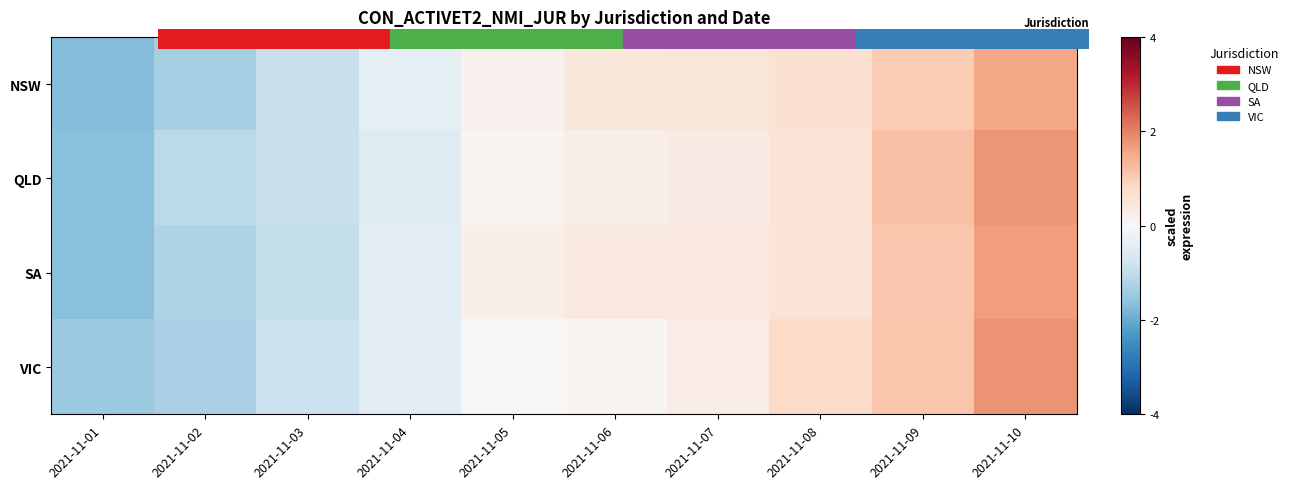

Which has a higher value, 2021-11-09 or 2021-11-10?

2021-11-10